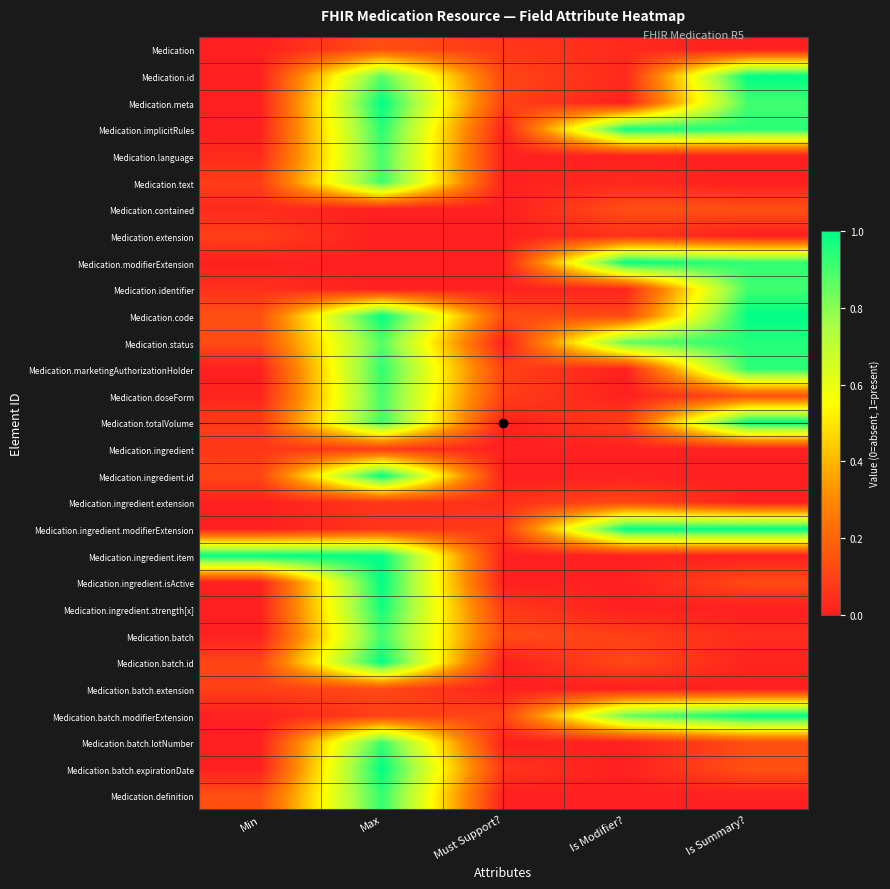

At Is Modifier?, list the series in order from smallest to largest.

Medication.meta, Medication.language, Medication.marketingAuthorizationHolder, Medication.doseForm, Medication.ingredient, Medication.ingredient.id, Medication.ingredient.item, Medication.ingredient.strength[x], Medication.batch.extension, Medication.batch.lotNumber, Medication.batch.expirationDate, Medication.definition, Medication.ingredient.isActive, Medication.identifier, Medication.text, Medication, Medication.id, Medication.extension, Medication.batch, Medication.totalVolume, Medication.ingredient.extension, Medication.batch.id, Medication.code, Medication.contained, Medication.batch.modifierExtension, Medication.status, Medication.implicitRules, Medication.modifierExtension, Medication.ingredient.modifierExtension